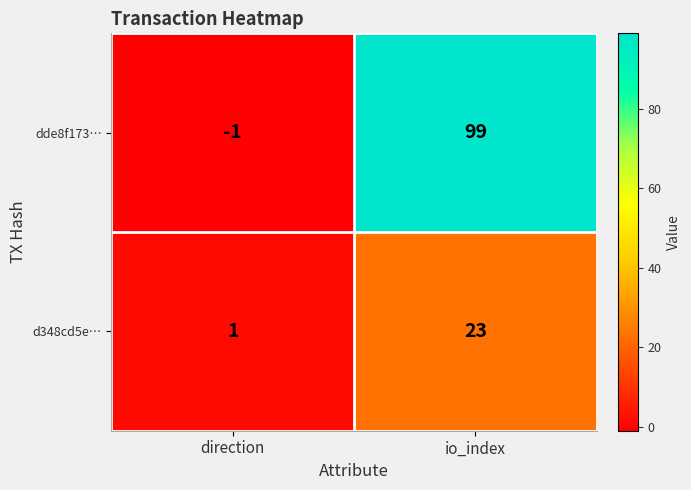

Reading left to right, list all the values displayed in this chart.

dde8f173…: direction=-1	io_index=99
d348cd5e…: direction=1	io_index=23